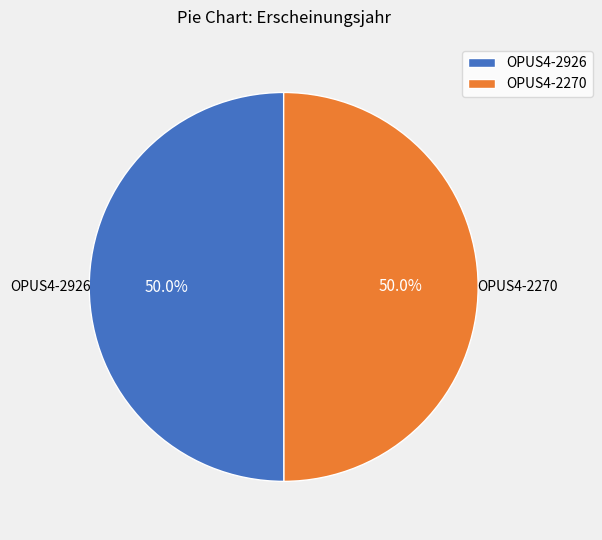

To the nearest percent, what is the combined percentage of OPUS4-2270 and OPUS4-2926?

100%